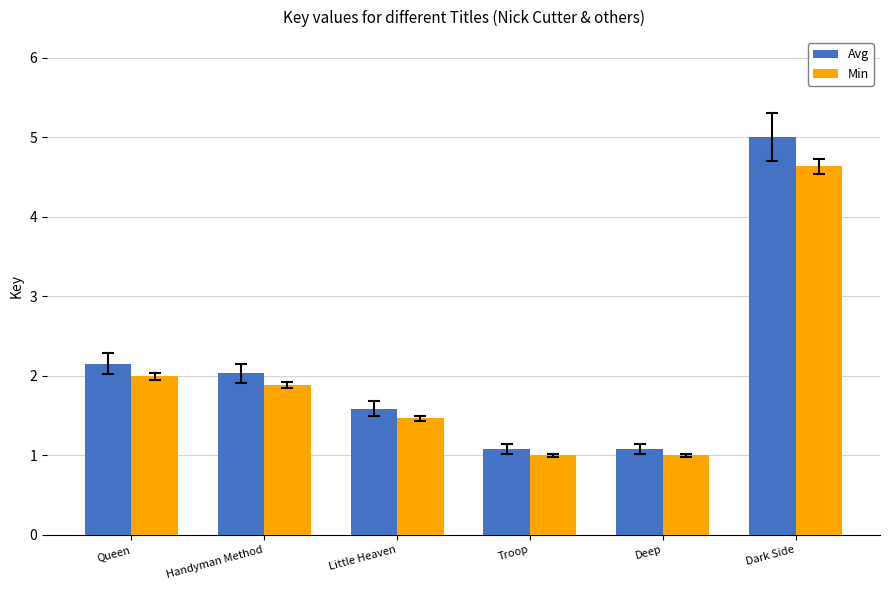

Which series has the widest spread of values?

Avg